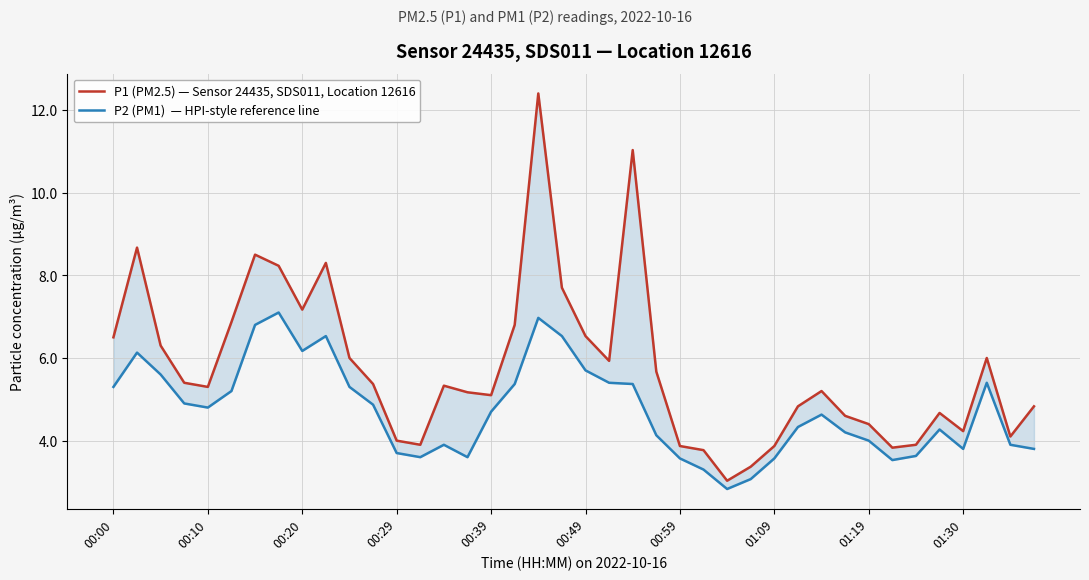

Reading right to left, extract all data points from this chart.

P1 (PM2.5) — Sensor 24435, SDS011, Location 12616: 4.8	4.1	6.0	4.2	4.7	3.9	3.8	4.4	4.6	5.2	4.8	3.9	3.4	3.0	3.8	3.9	5.7	11.0	5.9	6.5	7.7	12.4	6.8	5.1	5.2	5.3	3.9	4.0	5.4	6.0	8.3	7.2	8.2	8.5	6.9	5.3	5.4	6.3	8.7	6.5
P2 (PM1)  — HPI-style reference line: 3.8	3.9	5.4	3.8	4.3	3.6	3.5	4.0	4.2	4.6	4.3	3.6	3.1	2.8	3.3	3.6	4.1	5.4	5.4	5.7	6.5	7.0	5.4	4.7	3.6	3.9	3.6	3.7	4.9	5.3	6.5	6.2	7.1	6.8	5.2	4.8	4.9	5.6	6.1	5.3